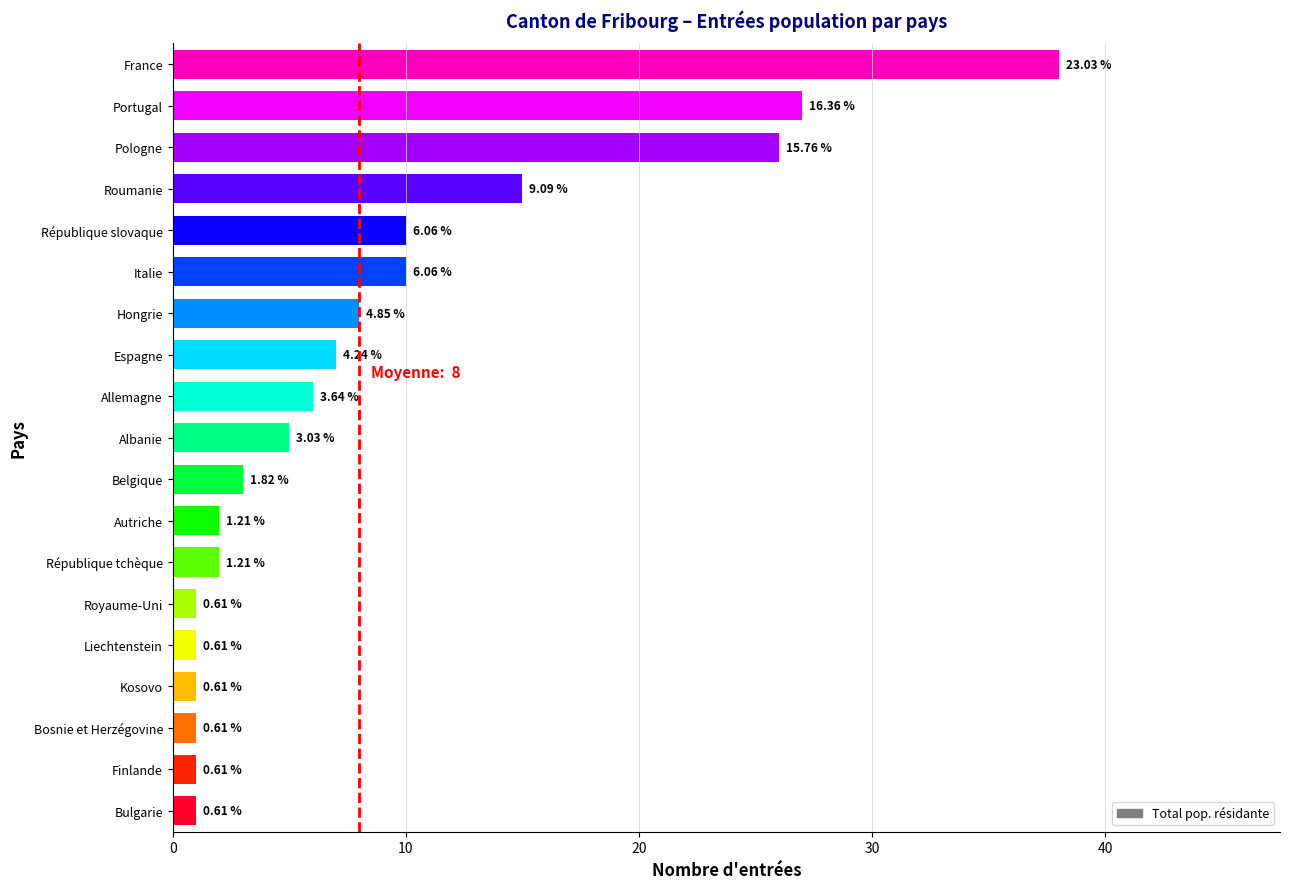

What is the difference between the second highest and minimum values?

26